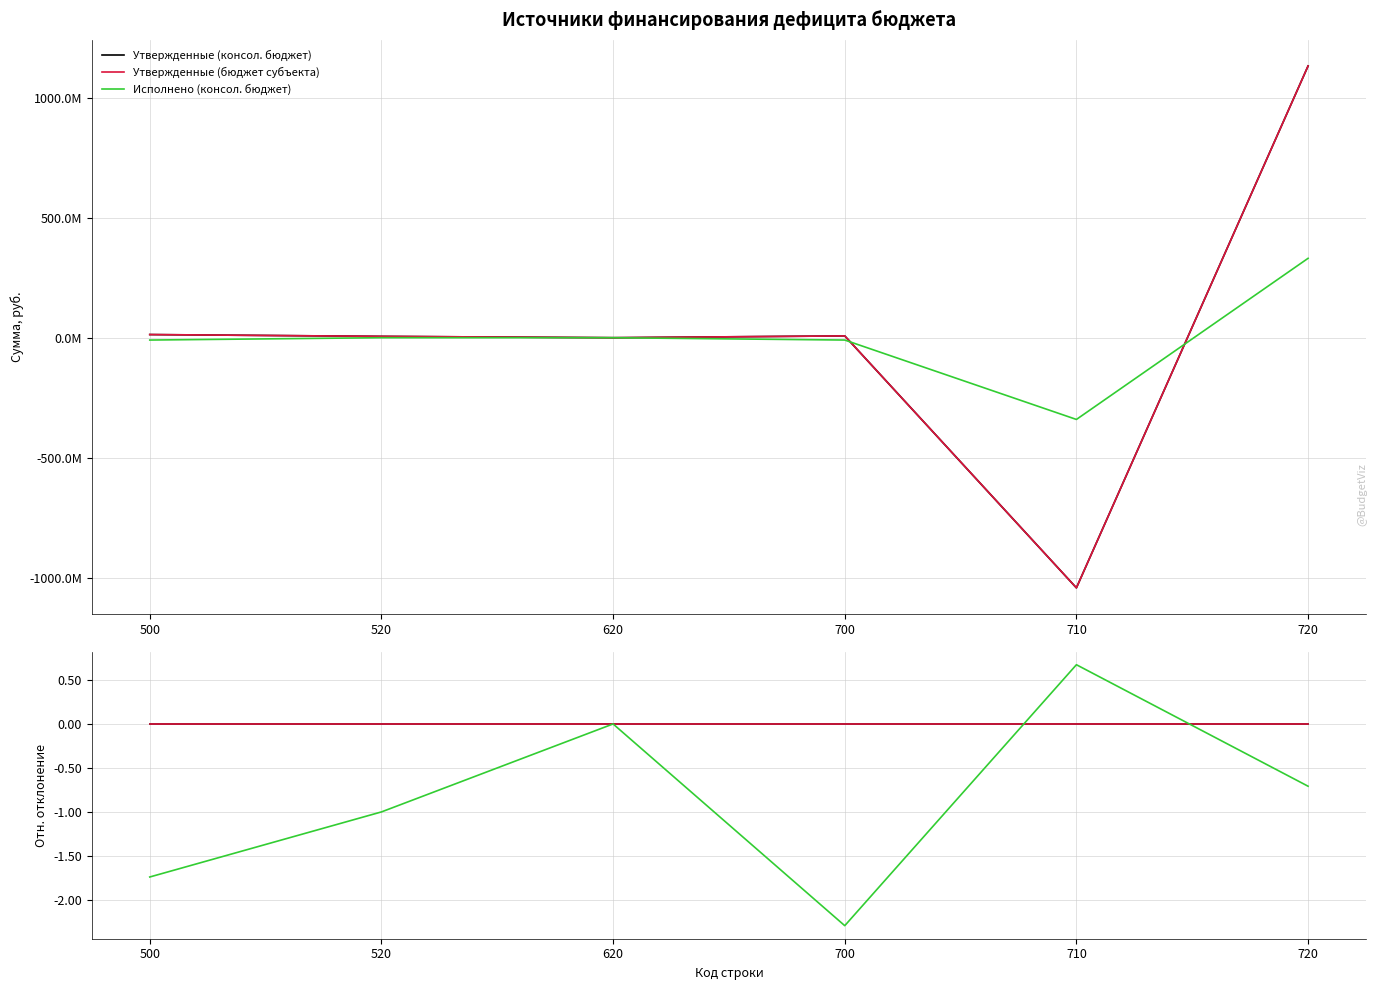

Reading left to right, extract all data points from this chart.

Утвержденные (консол. бюджет): 500=0.0	520=0.0	620=0.0	700=0.0	710=0.0	720=0.0
Утвержденные (бюджет субъекта): 500=0.0	520=0.0	620=0.0	700=0.0	710=0.0	720=0.0
Исполнено (консол. бюджет): 500=-1.7	520=-1.0	620=0.0	700=-2.3	710=0.7	720=-0.7